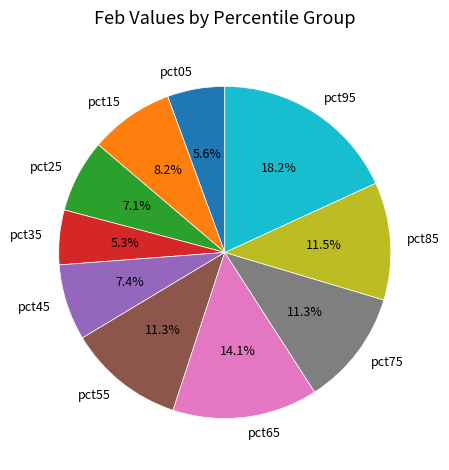

What portion of the pie excludes pct95?

81.8%